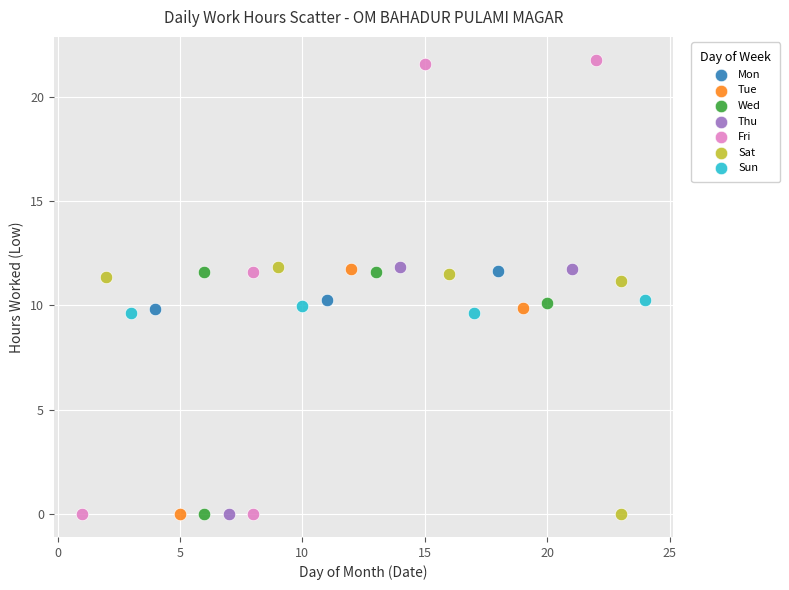

Which series contains the highest Y value?

Fri